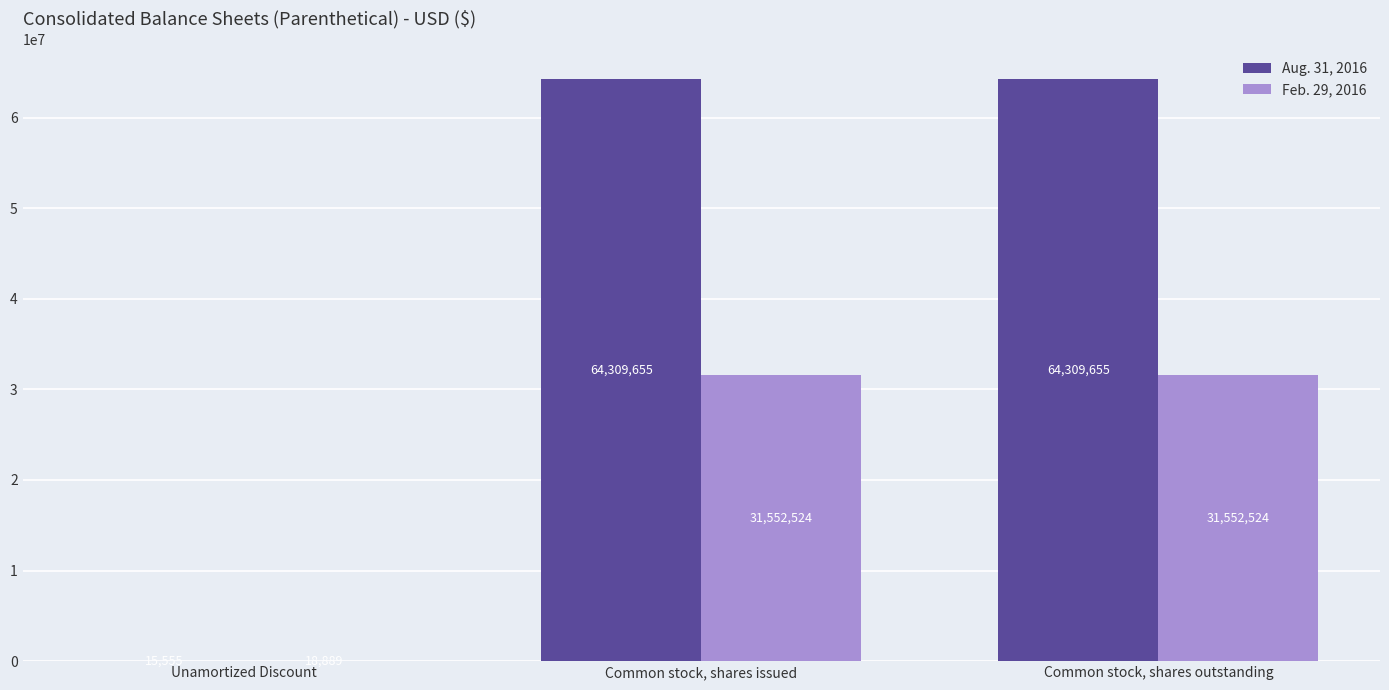

What value does the Feb. 29, 2016 series have at Unamortized Discount?

18889